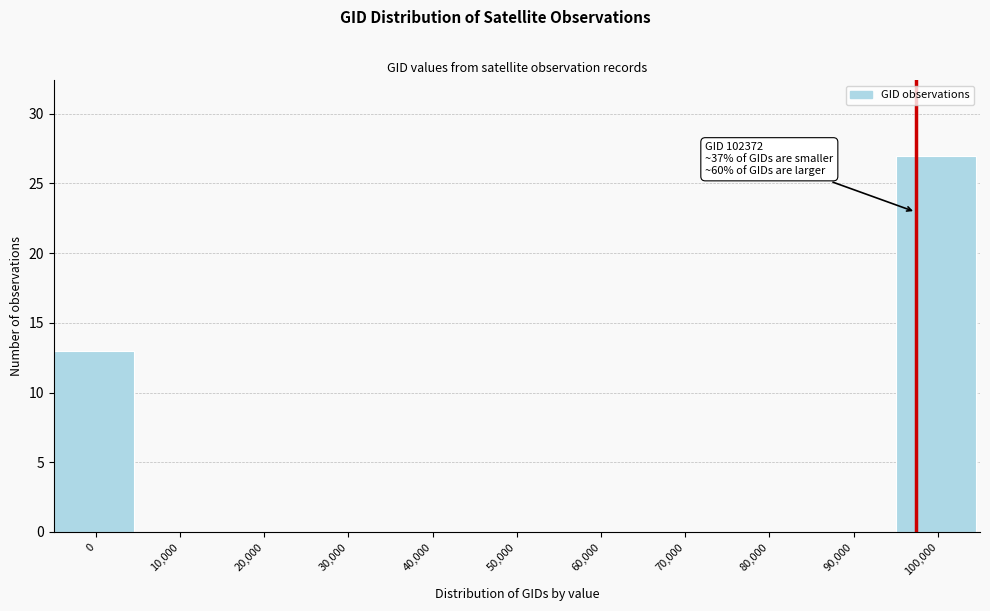

Reading right to left, transcribe all the data shown in this chart.

100,000=27	90,000=0	80,000=0	70,000=0	60,000=0	50,000=0	40,000=0	30,000=0	20,000=0	10,000=0	0=13